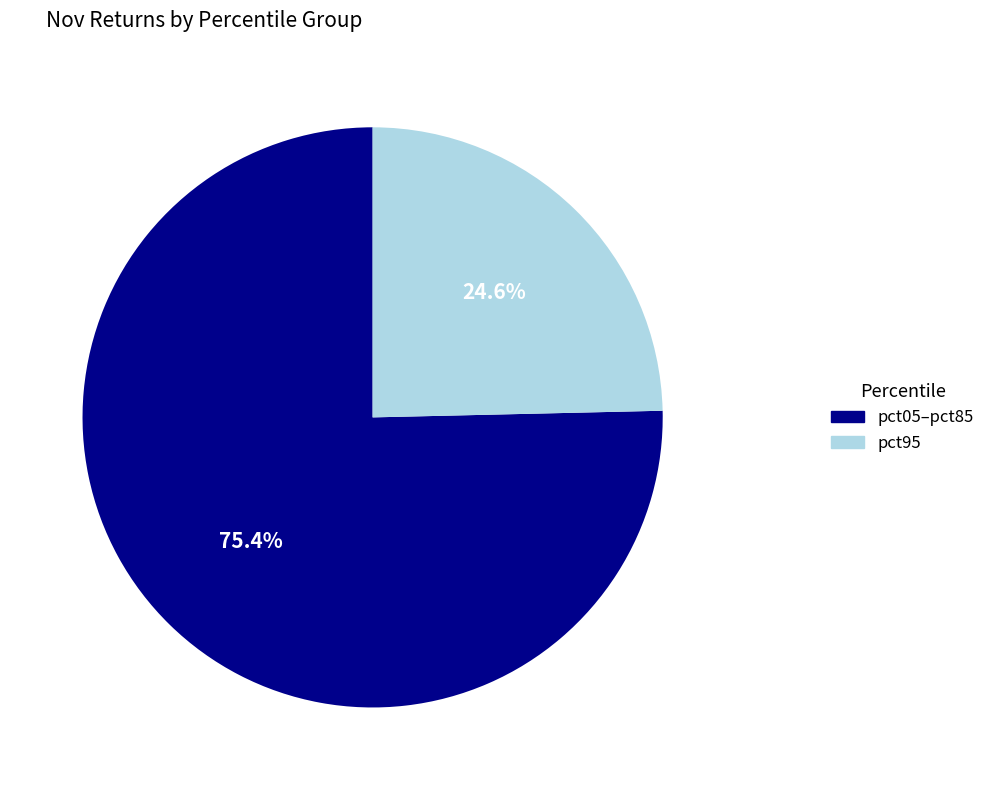

Does any single category account for the majority?

Yes